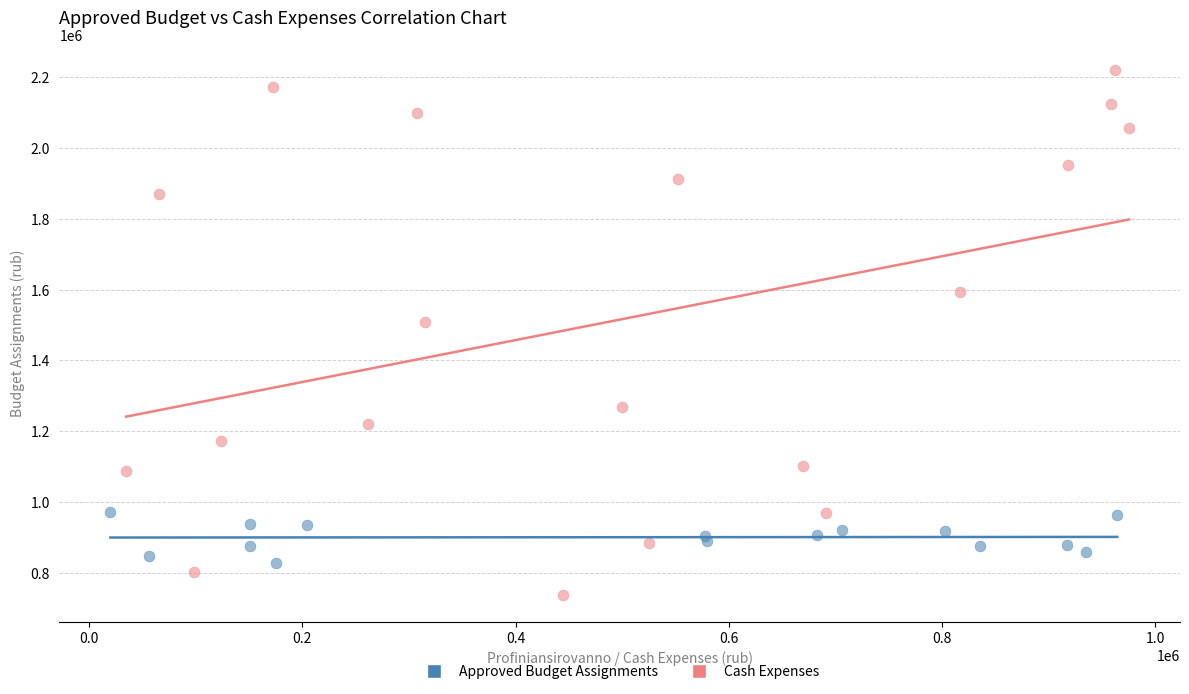

Which series has the largest Y range (max minus min)?

Cash Expenses